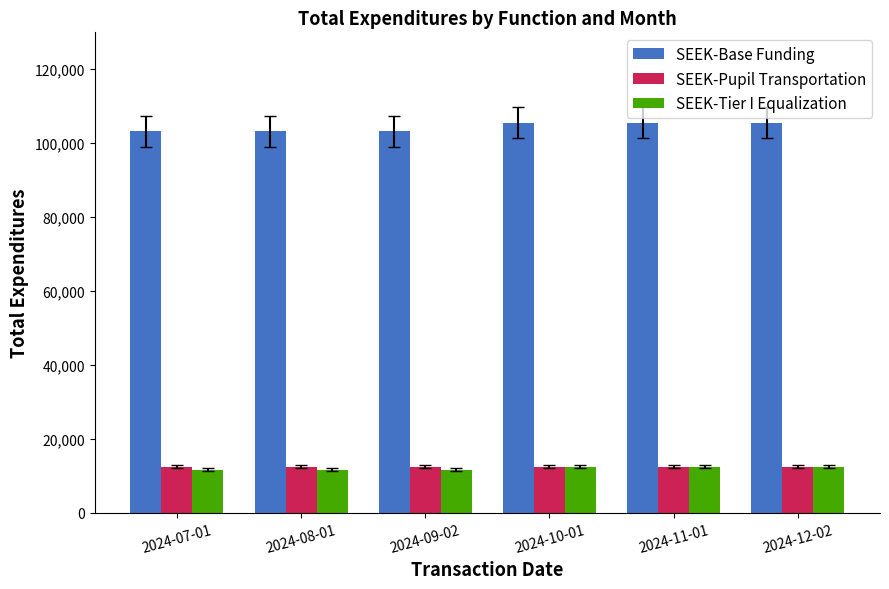

What is the smallest value displayed?

11629